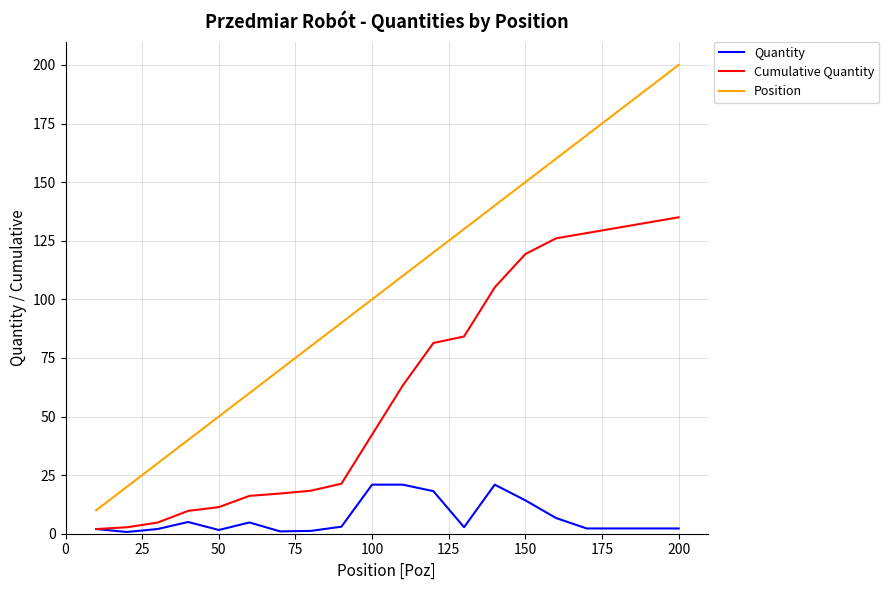

Count the number of data series in this chart.

3